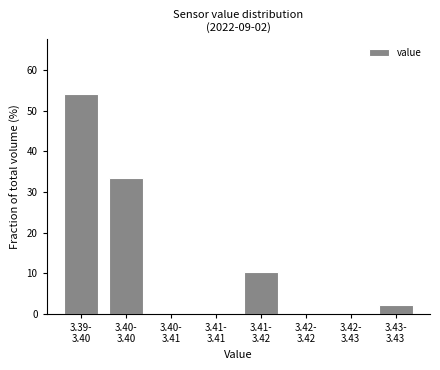

What is the maximum value shown in the chart?

54.2